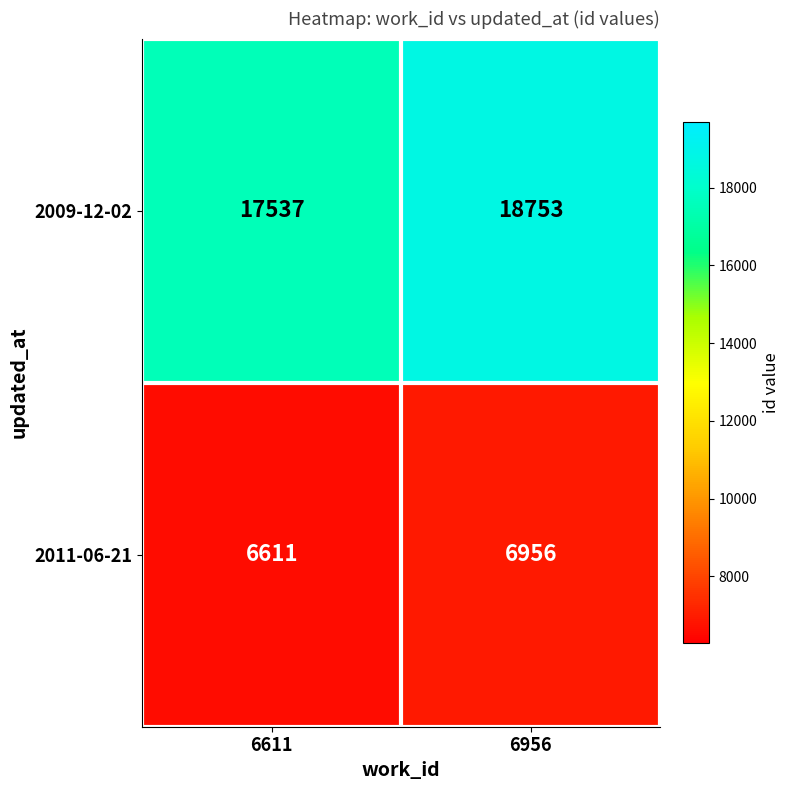

What is the difference between the 2011-06-21 values at 6956 and 6611?

345